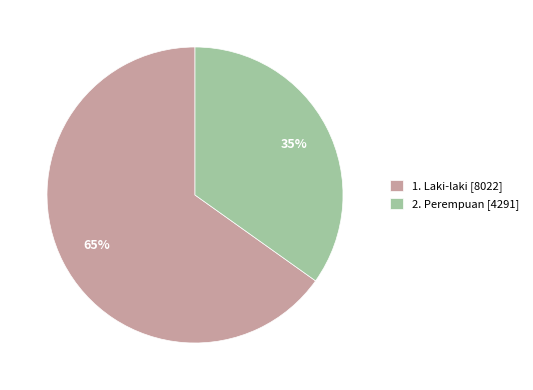

The 1. Laki-laki slice represents 54% of the pie. True or false?

False